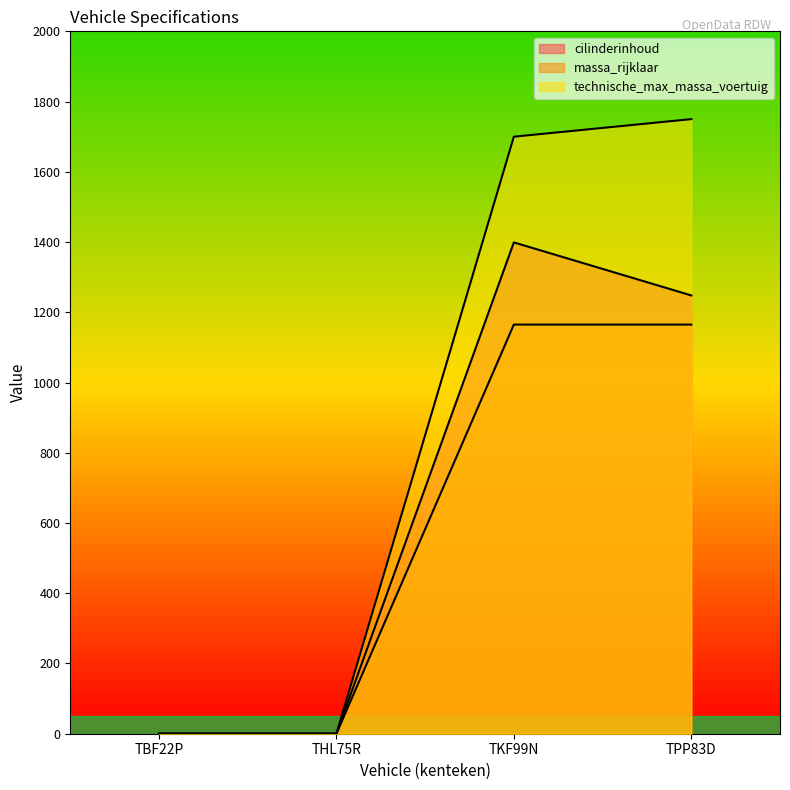

Does the chart have visible grid lines?

No